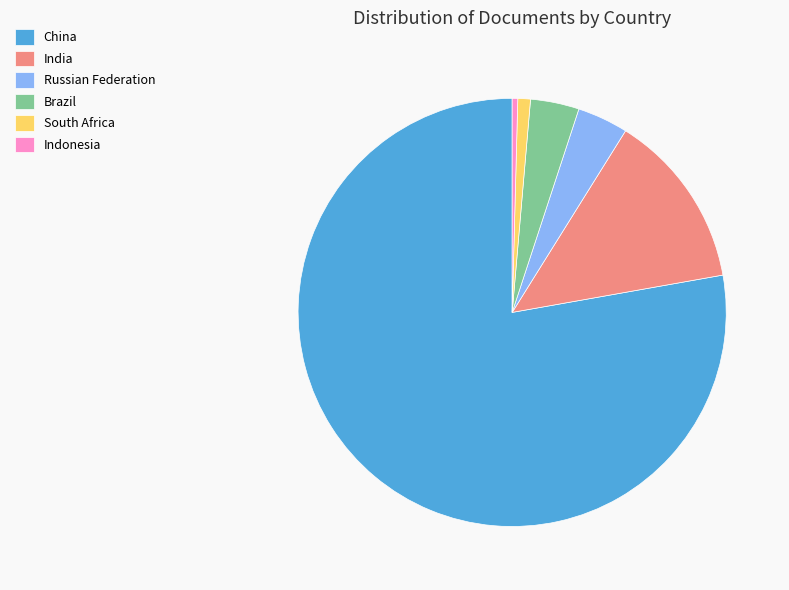

How many slices are in this pie chart?

6